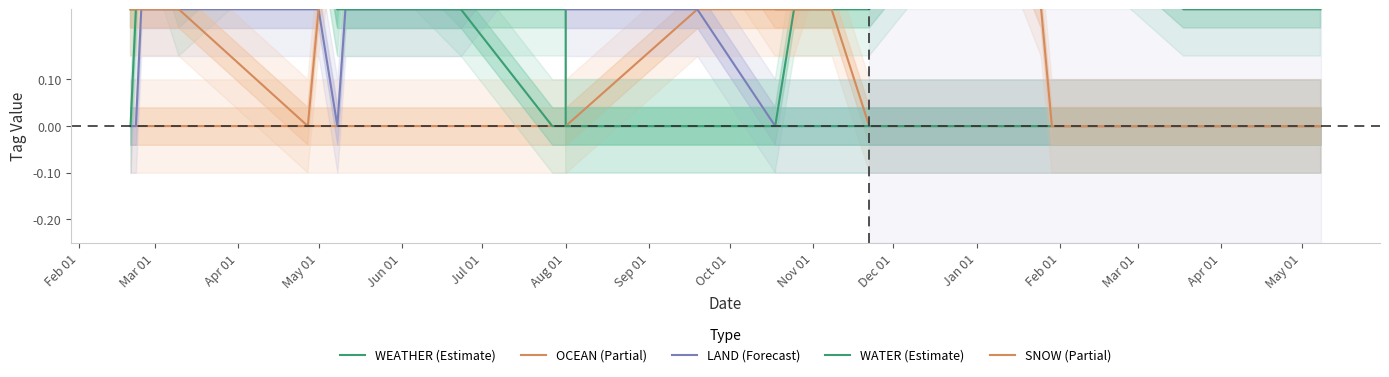

What is the label of the 8th point from the left?

Sep 01